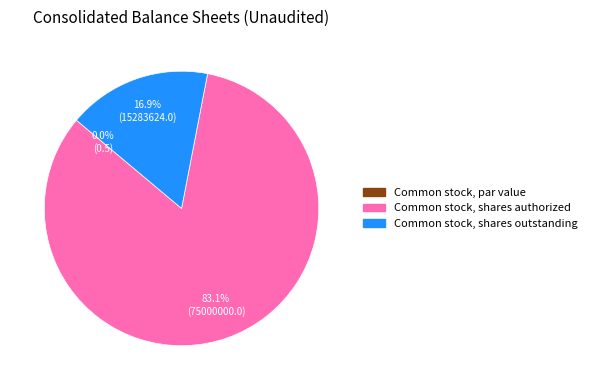

Which category has the smallest portion of the pie?

Common stock, par value